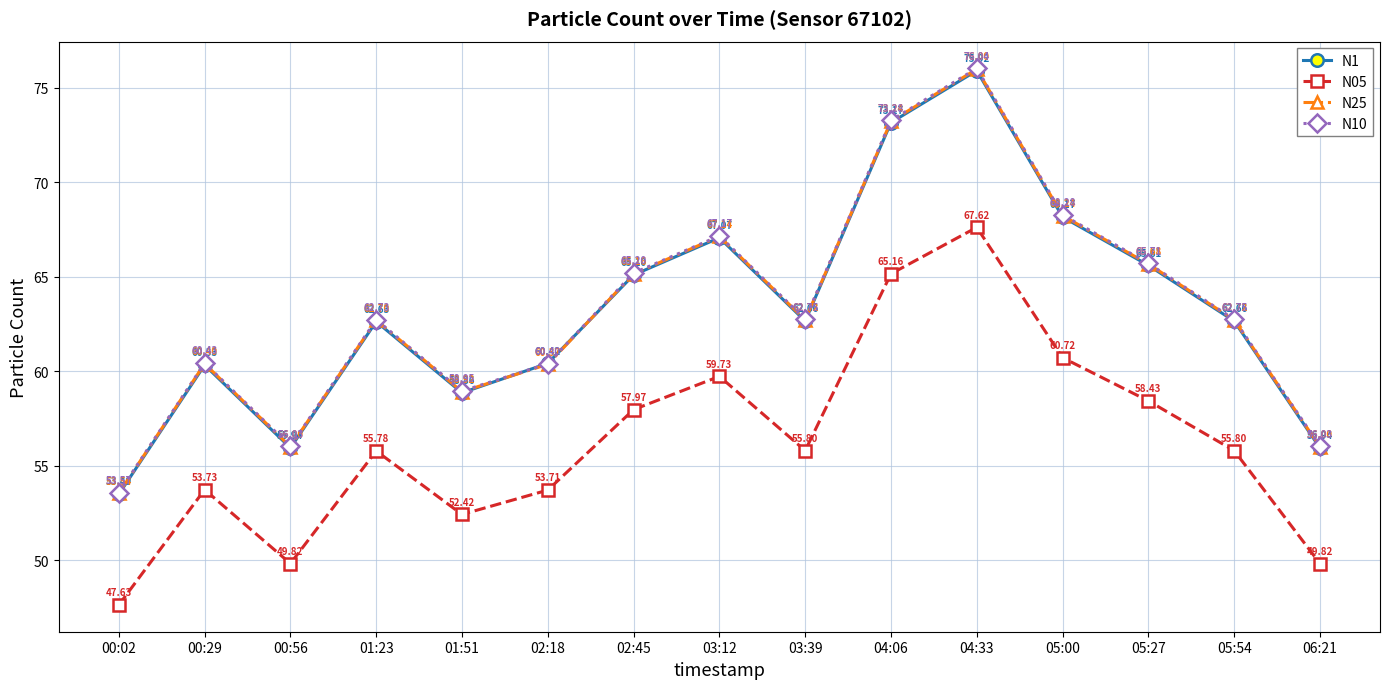

Reading left to right, extract all data points from this chart.

N1: 00:02=53.5	00:29=60.3	00:56=55.9	01:23=62.6	01:51=58.9	02:18=60.4	02:45=65.1	03:12=67.1	03:39=62.7	04:06=73.2	04:33=75.9	05:00=68.2	05:27=65.6	05:54=62.7	06:21=55.9
N05: 00:02=47.6	00:29=53.7	00:56=49.8	01:23=55.8	01:51=52.4	02:18=53.7	02:45=58.0	03:12=59.7	03:39=55.8	04:06=65.2	04:33=67.6	05:00=60.7	05:27=58.4	05:54=55.8	06:21=49.8
N25: 00:02=53.5	00:29=60.4	00:56=56.0	01:23=62.7	01:51=58.9	02:18=60.4	02:45=65.2	03:12=67.1	03:39=62.7	04:06=73.2	04:33=76.0	05:00=68.2	05:27=65.7	05:54=62.7	06:21=56.0
N10: 00:02=53.6	00:29=60.4	00:56=56.0	01:23=62.7	01:51=59.0	02:18=60.4	02:45=65.2	03:12=67.2	03:39=62.8	04:06=73.3	04:33=76.0	05:00=68.3	05:27=65.7	05:54=62.8	06:21=56.0